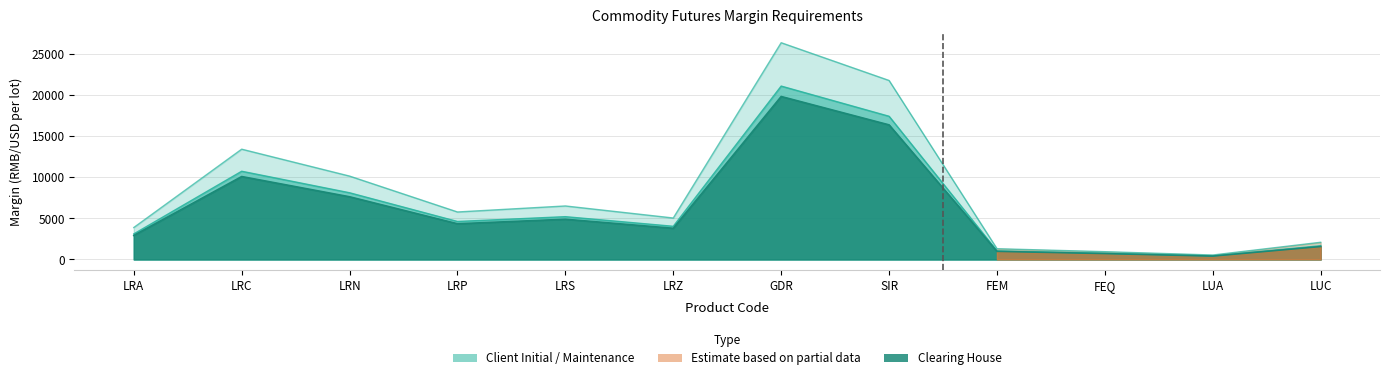

What is the average value of the Clearing House series?

6123